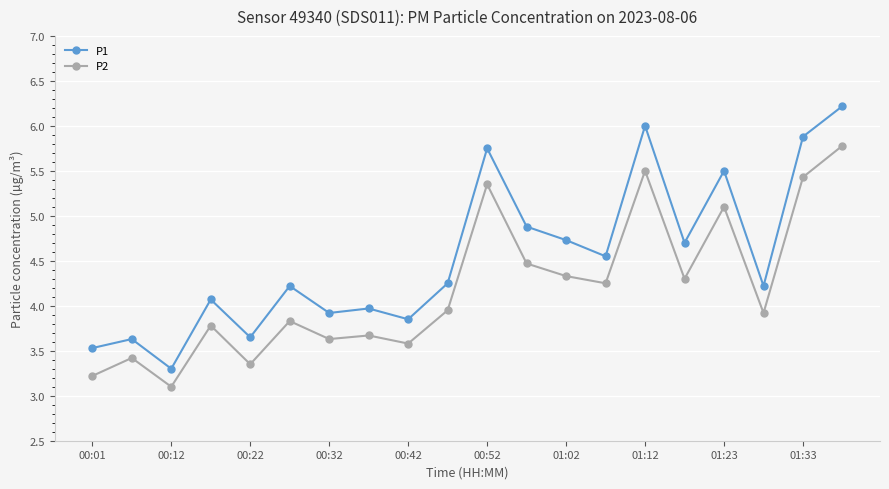

Which series has the largest range (max minus min)?

P1